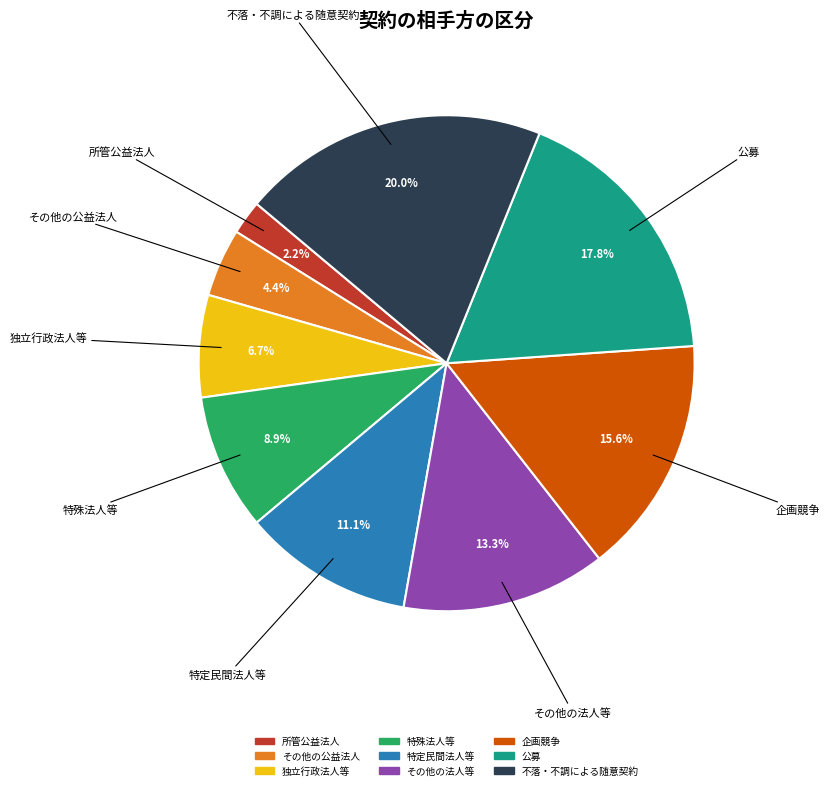

Between 所管公益法人 and 特殊法人等, which is larger?

特殊法人等